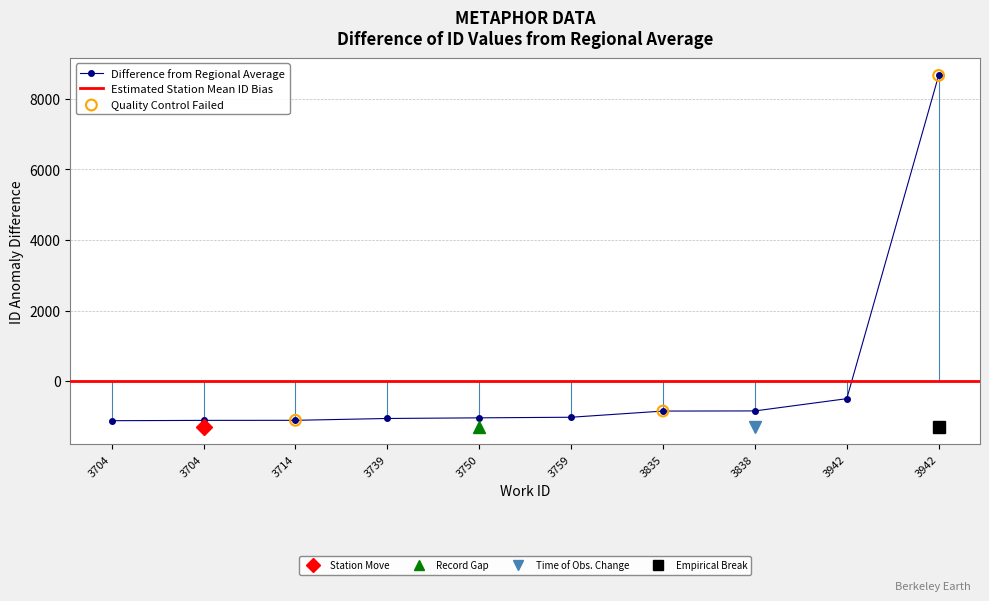

Which has a higher value, 3739 or 3704?

3739